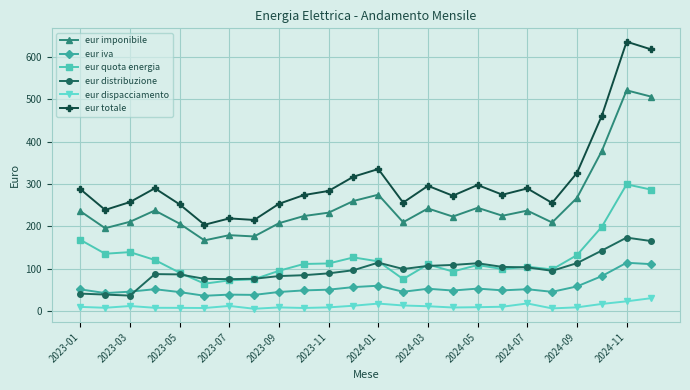

True or false: eur quota energia and eur iva cross at least once.

False